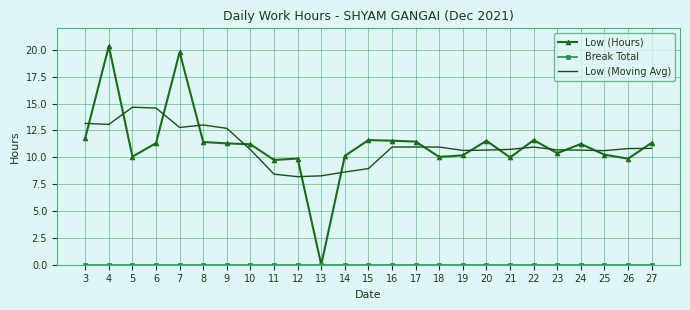

What is the sum of the Low (Hours) values at 6 and 8?

22.7